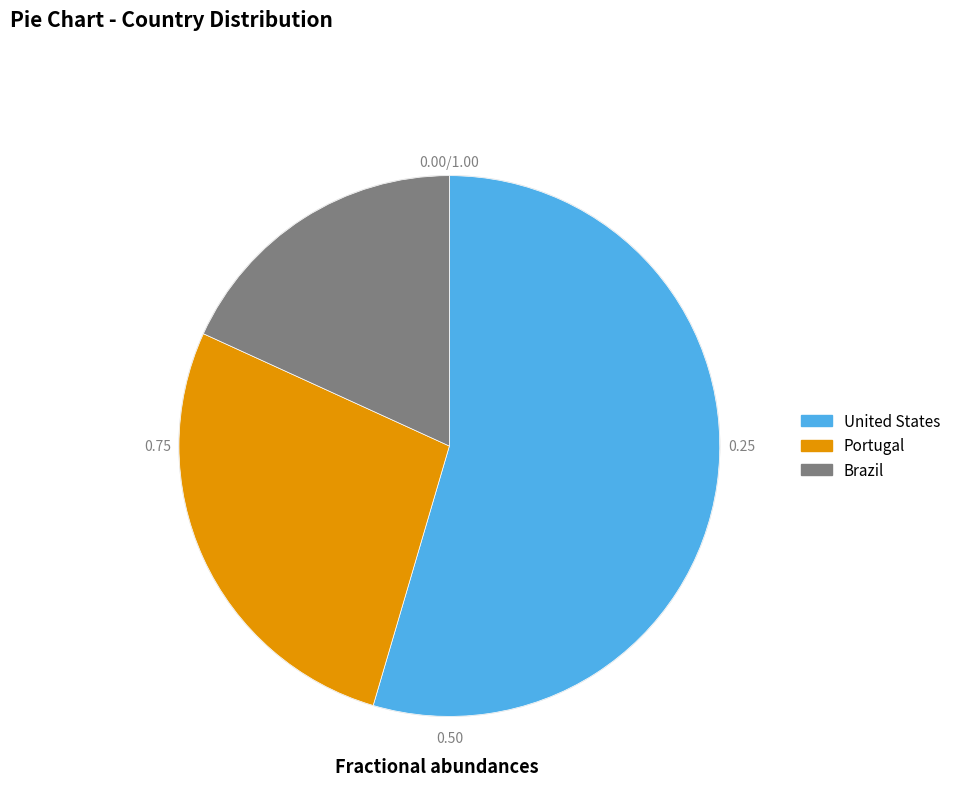

Which category has the smallest portion of the pie?

Brazil